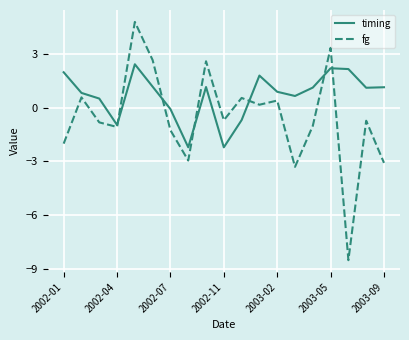

What are all the series names shown in the legend?

timing, fg